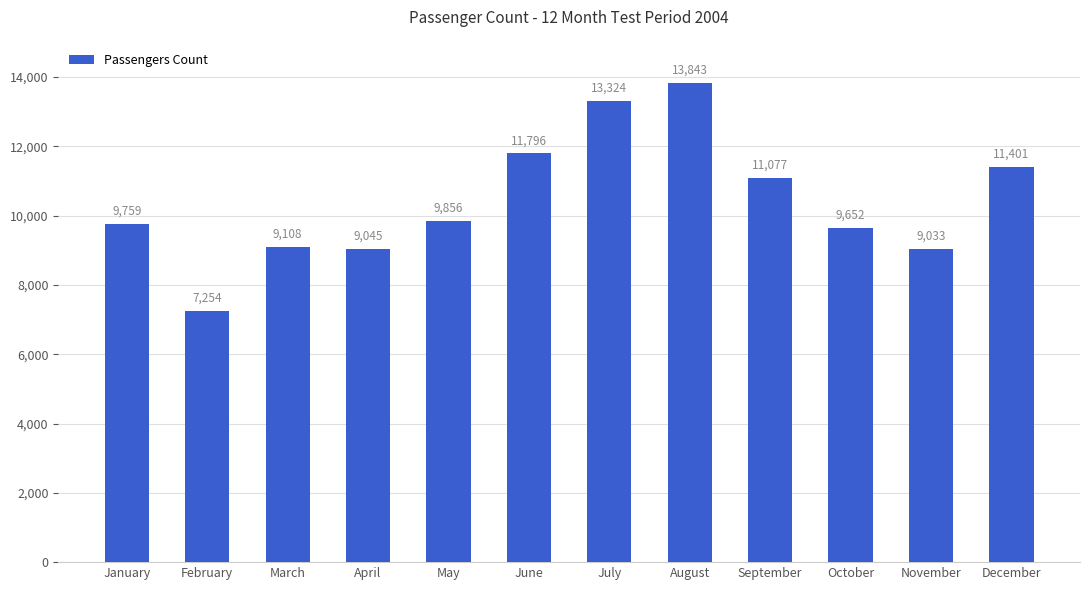

What is the value of the 5th bar from the left?

9856